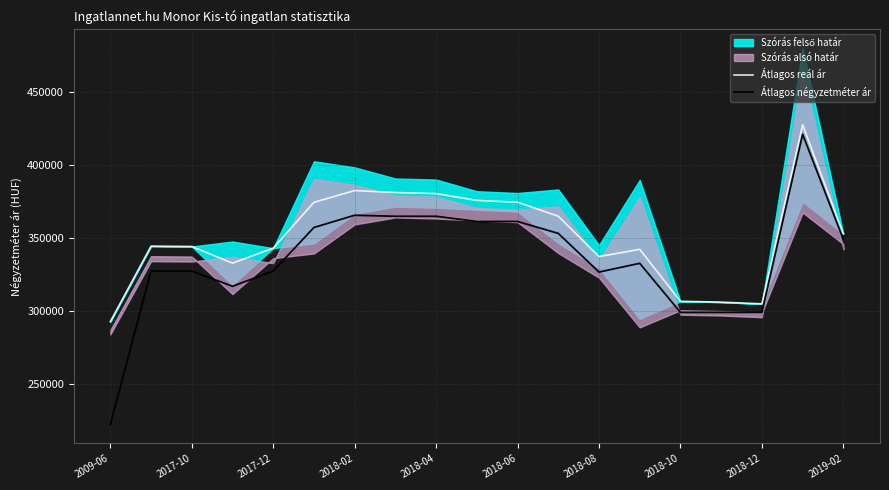

What is the maximum value for Átlagos négyzetméter ár?

421130